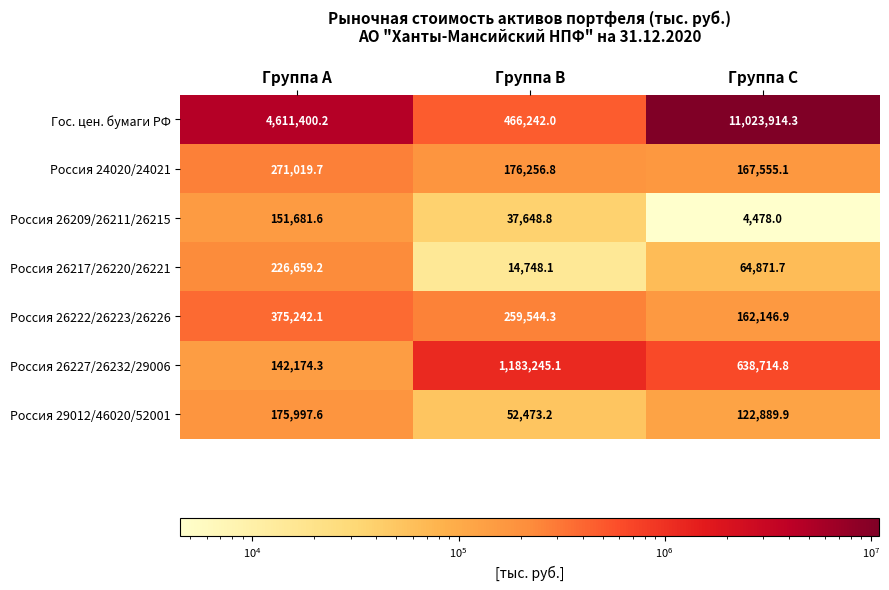

At which label does Россия 26217/26220/26221 reach its minimum?

Группа B